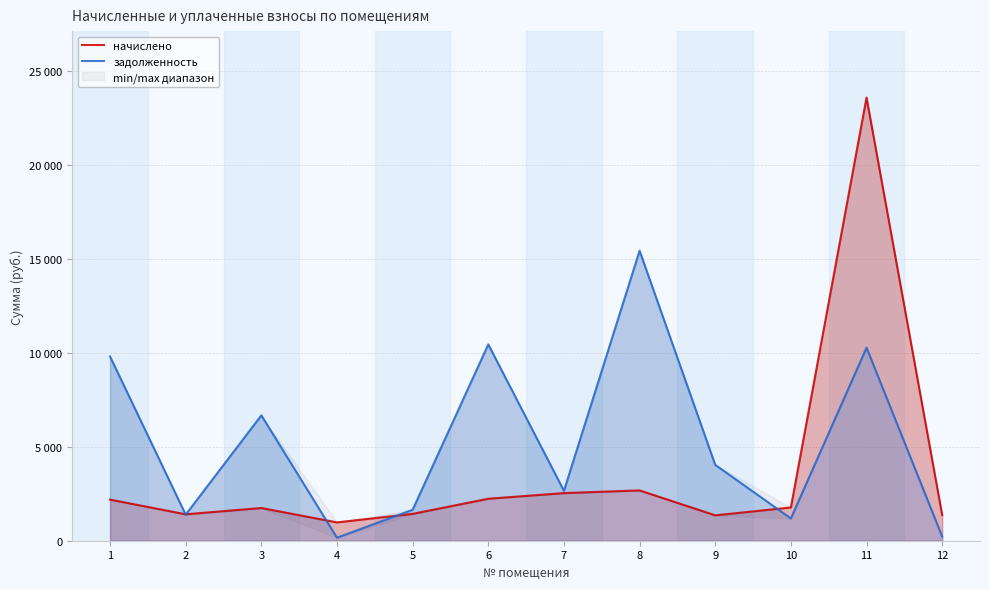

At which label does начислено first exceed 1769?

1